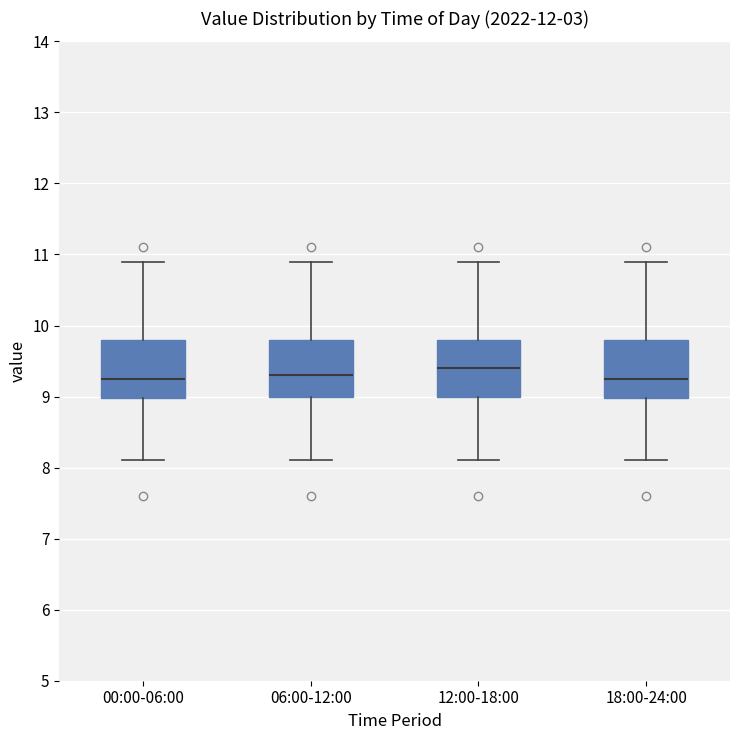

Where does the upper whisker of the box for 00:00-06:00 end on the y-axis? The values are not printed on the chart, so give them approximately, as read against the axis.

10.9